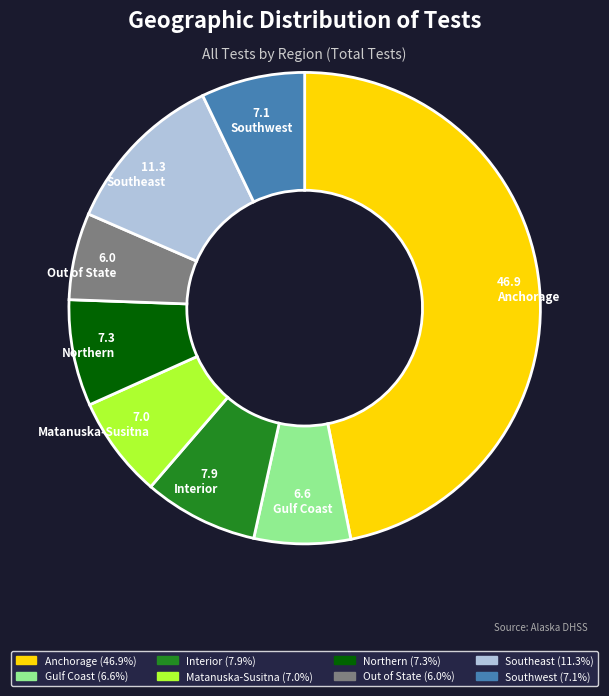

Combined, do Anchorage and Out of State account for over 50%?

Yes